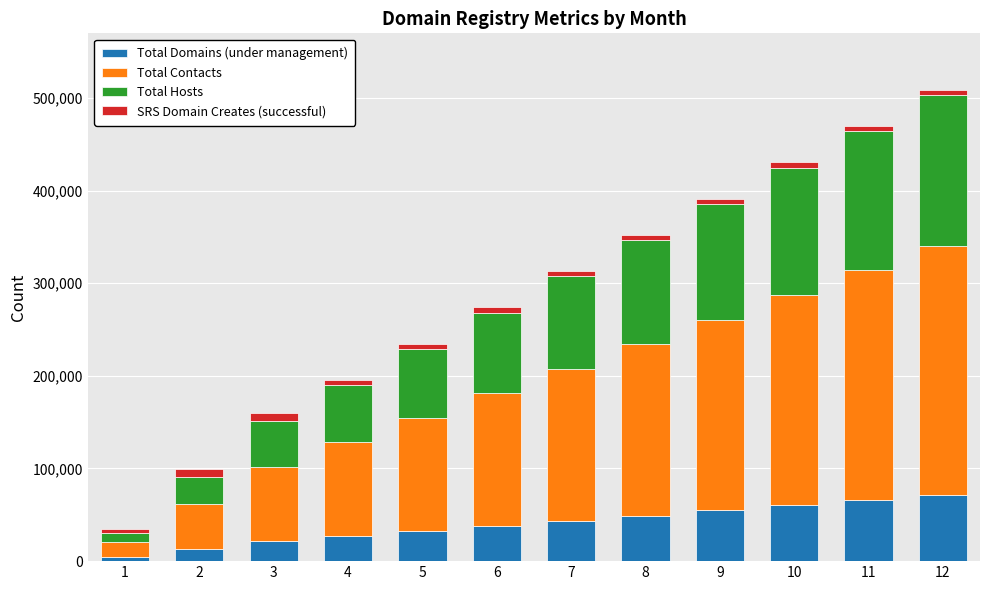

What are all the series names shown in the legend?

Total Domains (under management), Total Contacts, Total Hosts, SRS Domain Creates (successful)